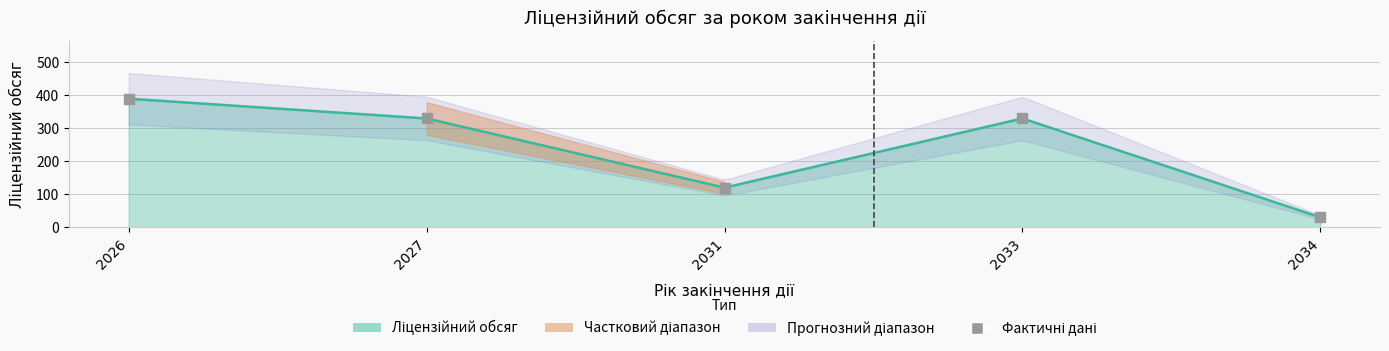

Which has a higher value, 2026 or 2027?

2026